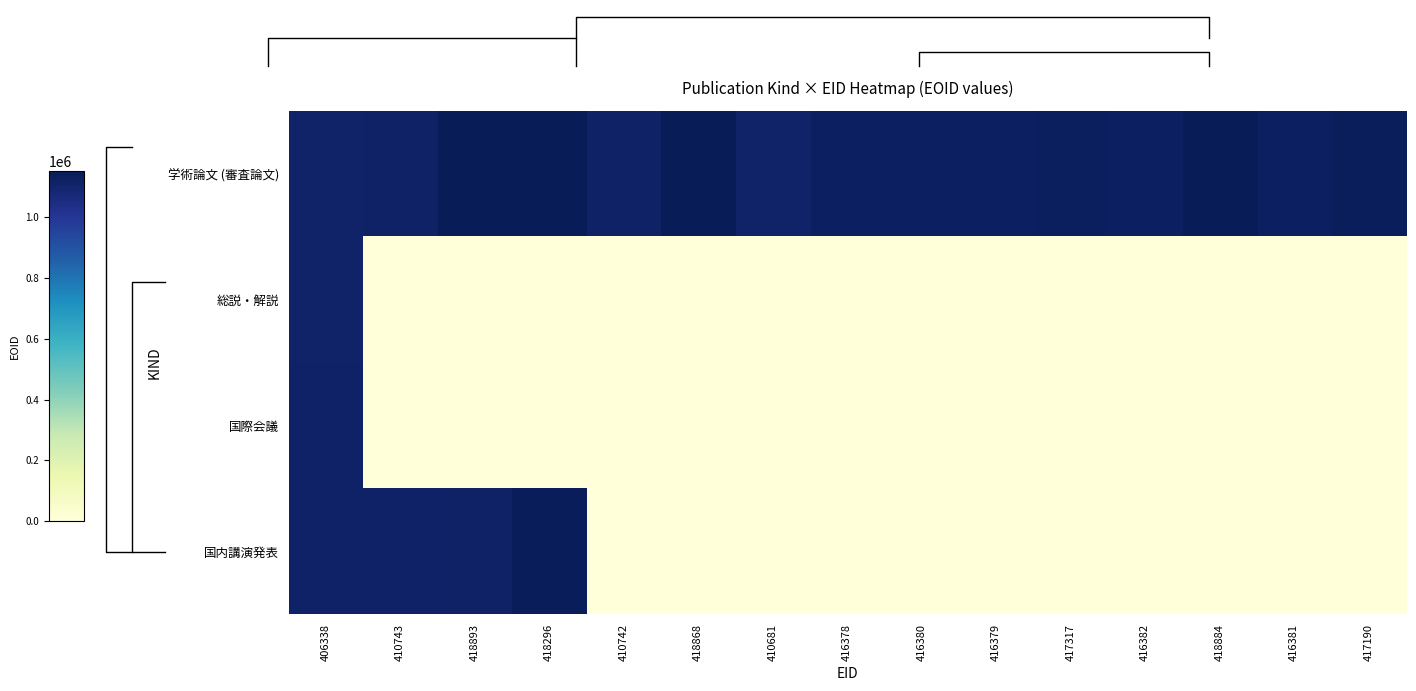

At which category is the sum across all series the highest?

406338